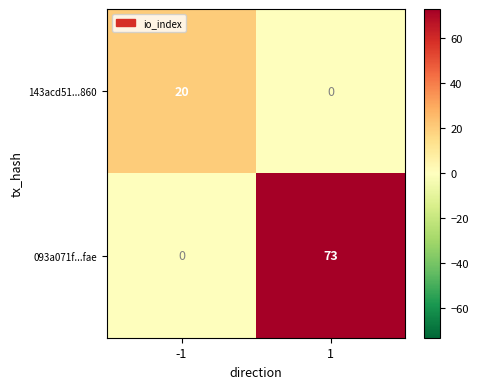

Rank the series by their average value, from lowest to highest.

143acd51...860, 093a071f...fae